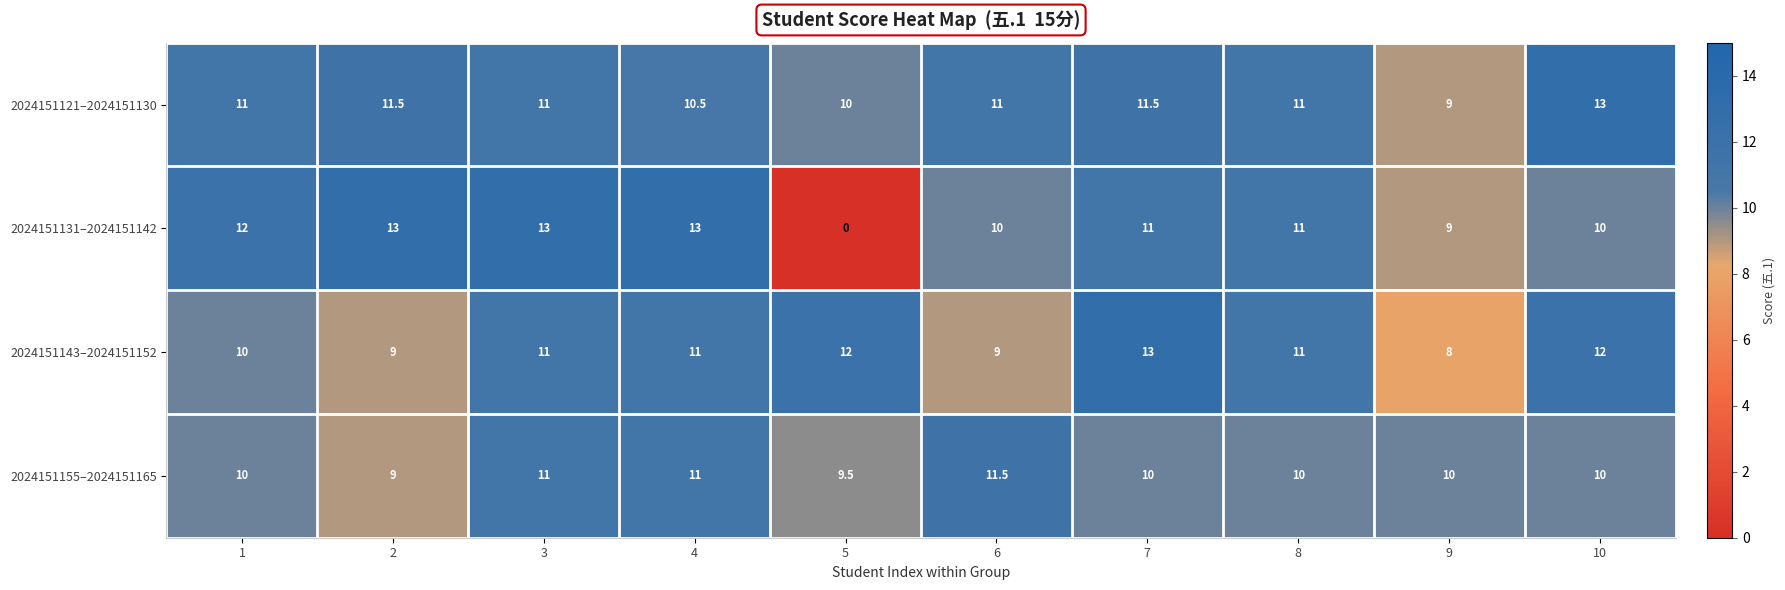

What is the total value across all series at 10?

45.0